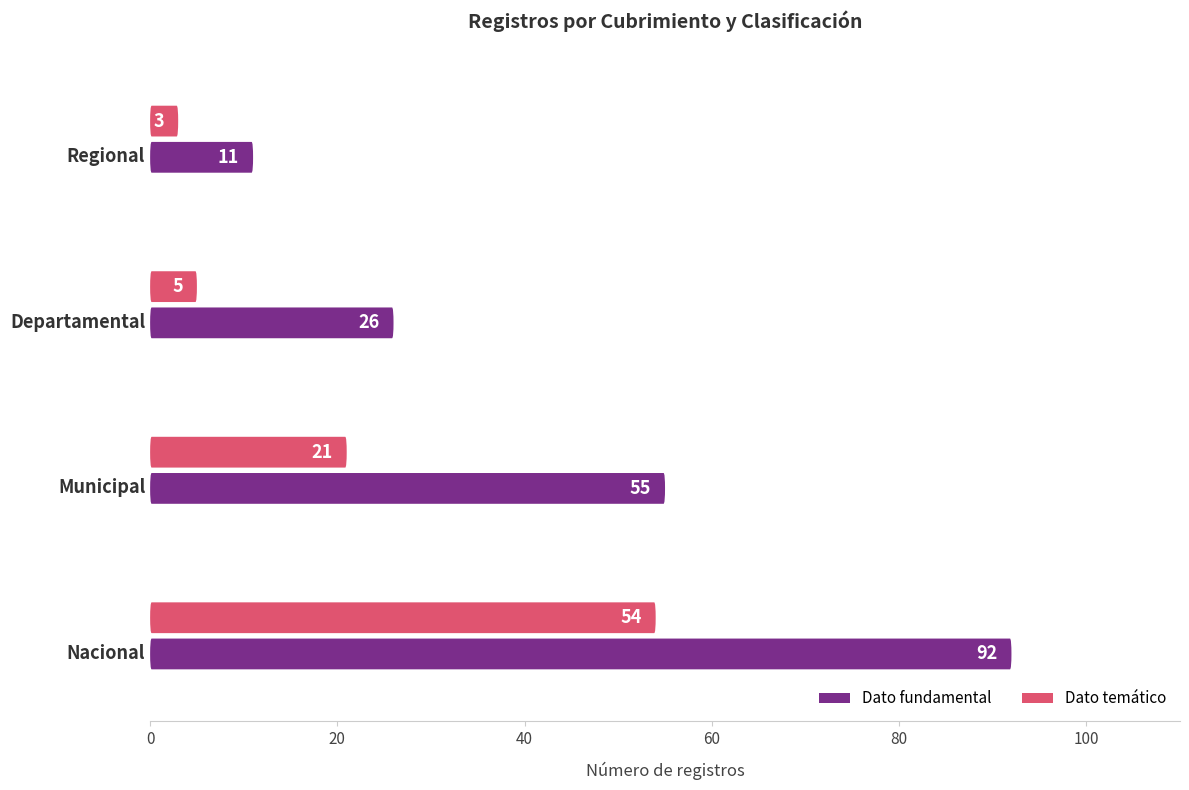

Which series has the largest total across all categories?

Dato fundamental